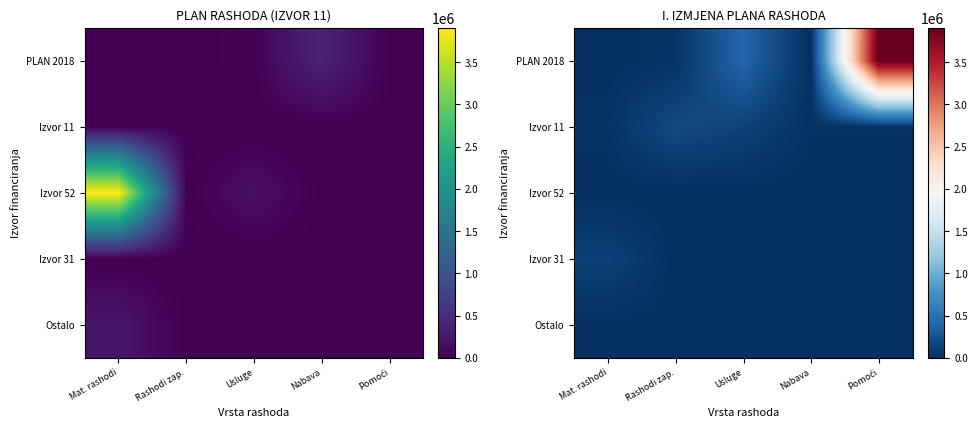

Which series has the largest range (max minus min)?

PLAN 2018